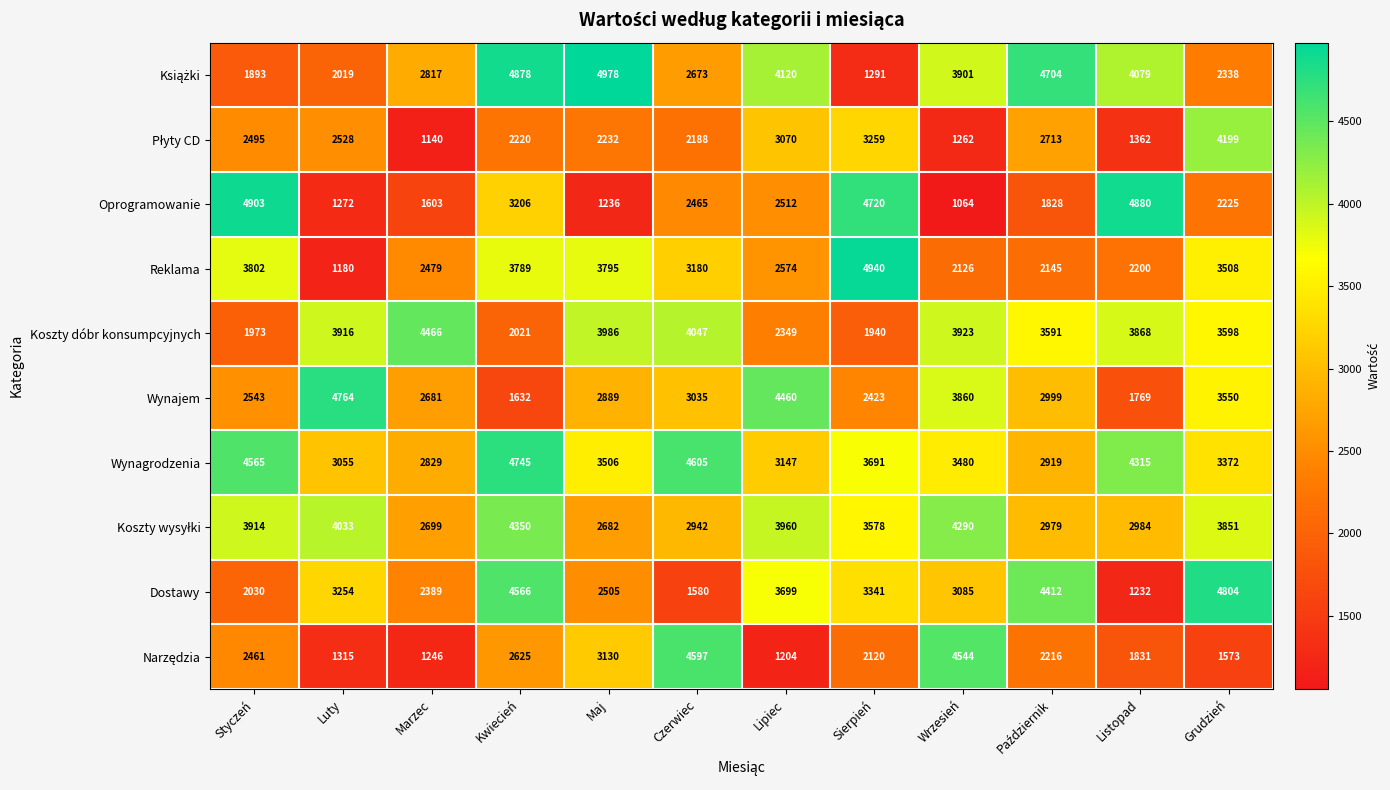

What is the maximum value for Wynagrodzenia?

4745